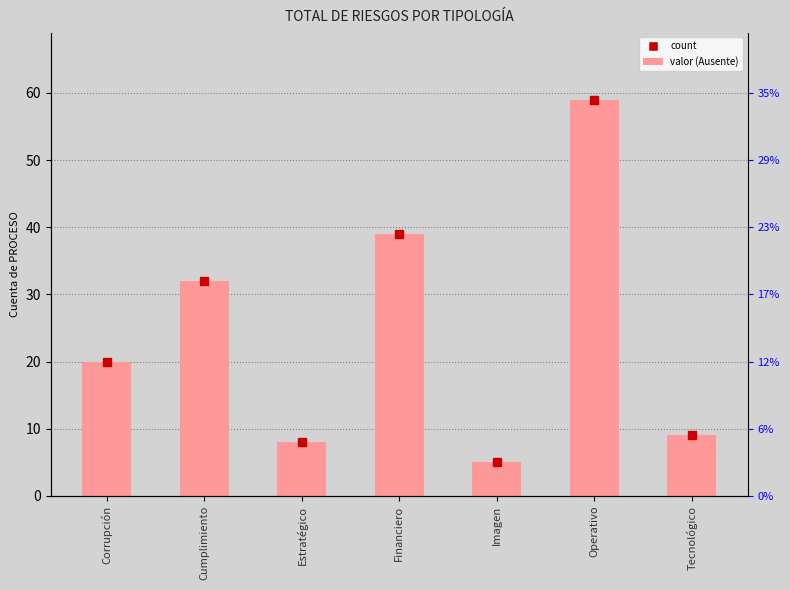

Reading left to right, transcribe all the data shown in this chart.

Corrupción=20	Cumplimiento=32	Estratégico=8	Financiero=39	Imagen=5	Operativo=59	Tecnológico=9